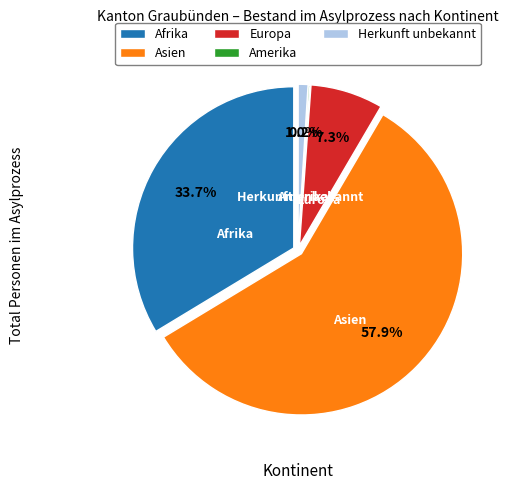

Does Asien account for over 50% of the chart?

Yes